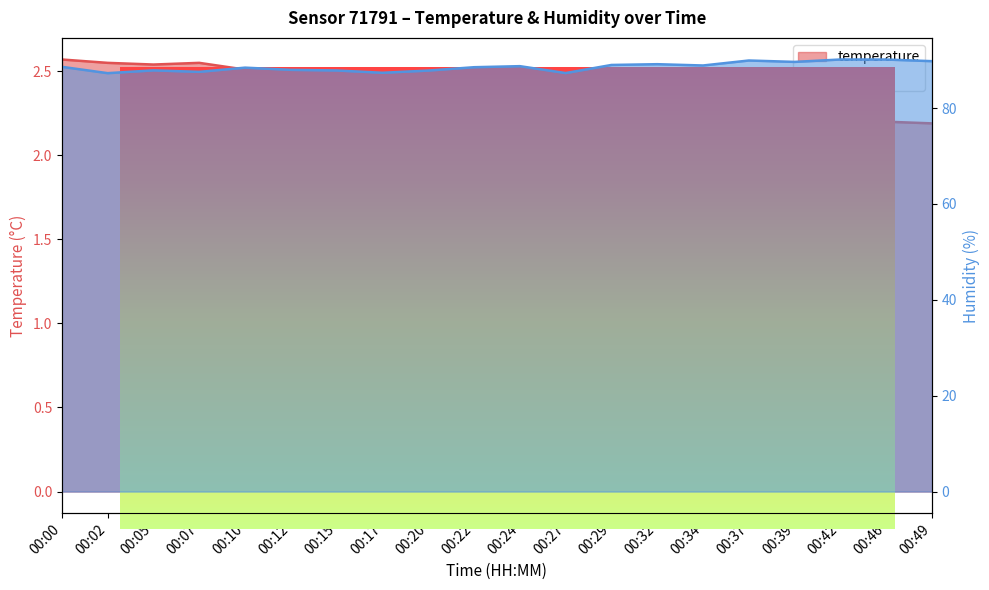

What is the difference between the second highest and minimum values in the humidity series?

2.8